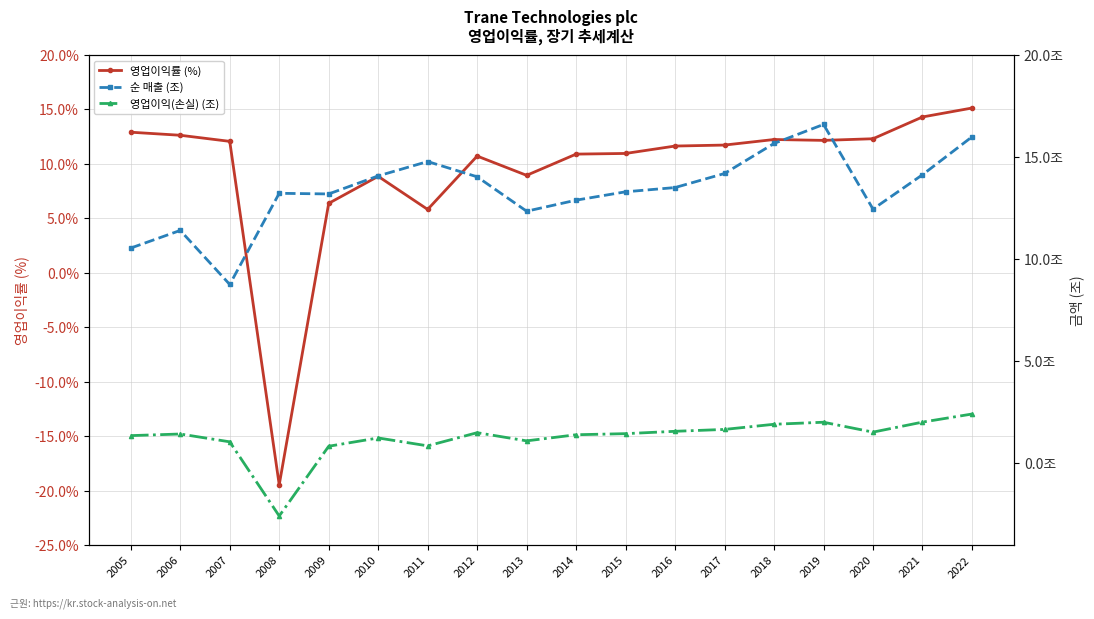

Rank the series at 2021 from highest to lowest value.

영업이익률 (%), 순 매출 (조), 영업이익(손실) (조)